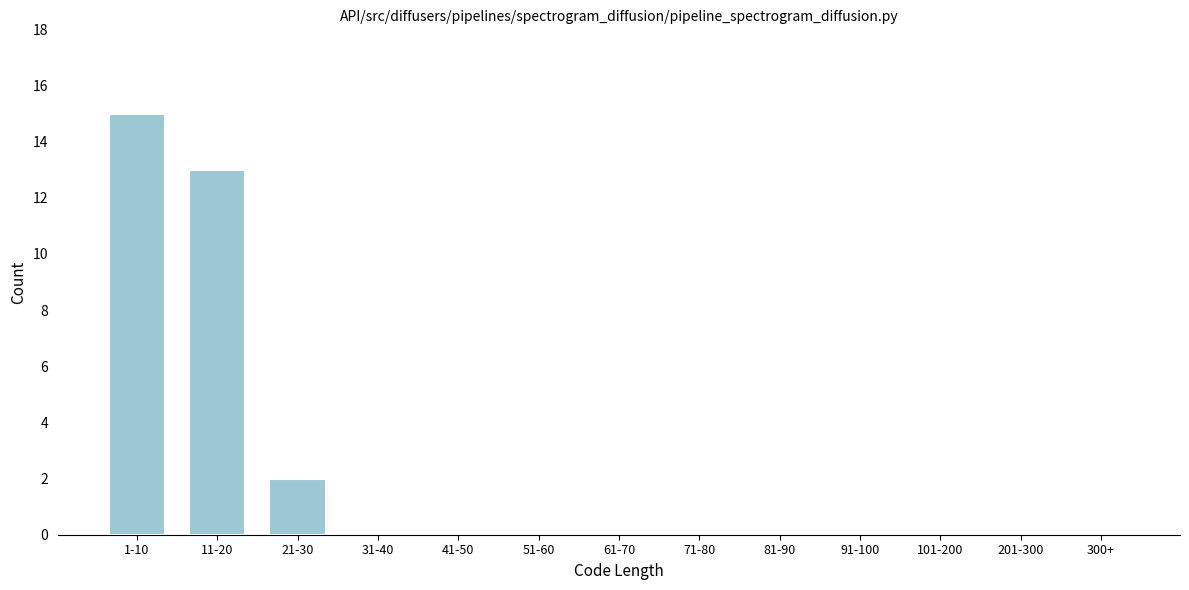

Reading left to right, transcribe all the data shown in this chart.

1-10=15	11-20=13	21-30=2	31-40=0	41-50=0	51-60=0	61-70=0	71-80=0	81-90=0	91-100=0	101-200=0	201-300=0	300+=0